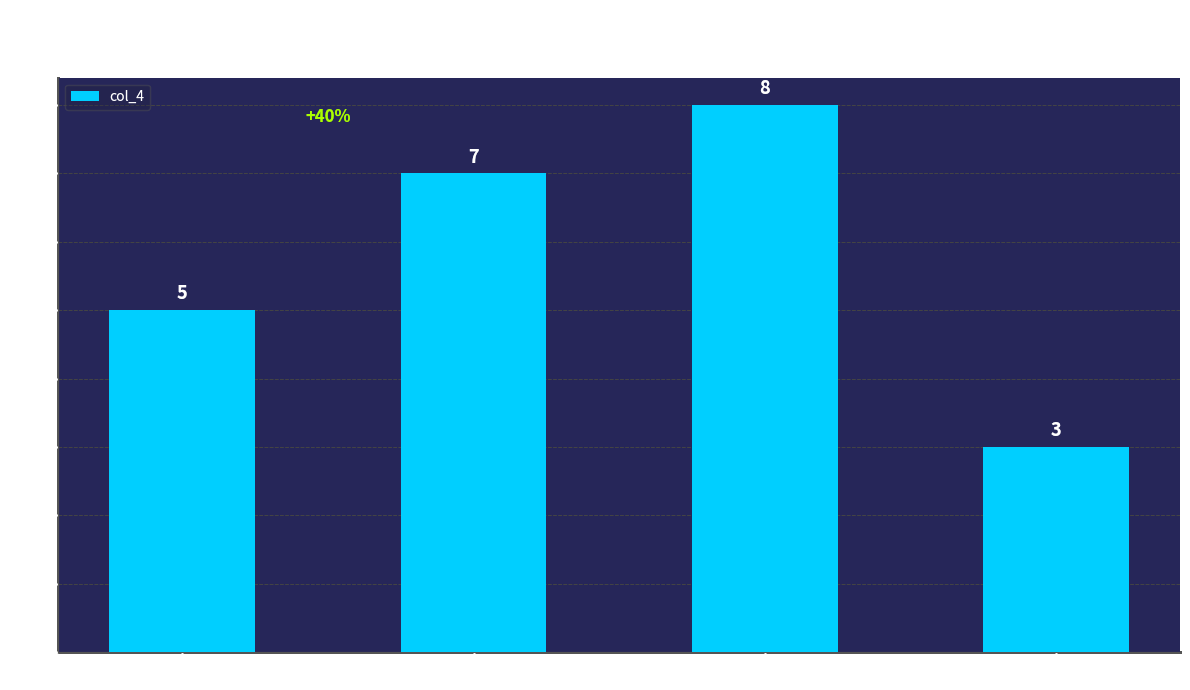

What is the approximate value at 9?

5